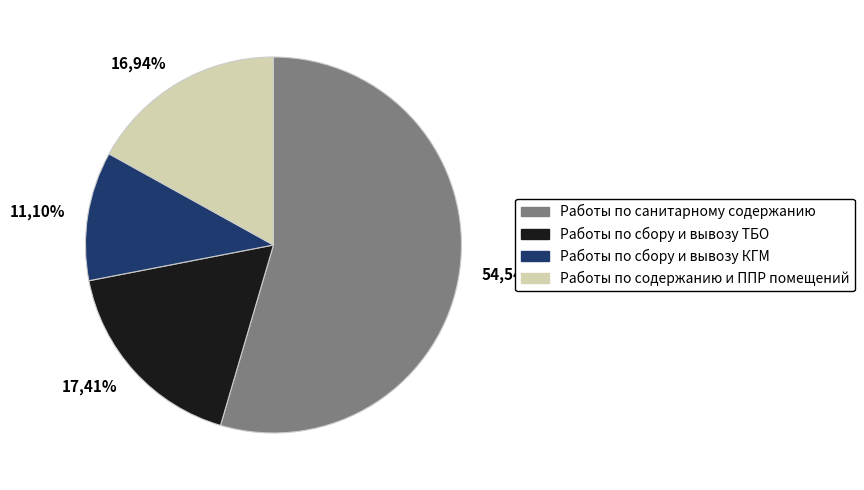

Is the sum of Работы по содержанию и ППР помещений and Работы по сбору и вывозу ТБО greater than half?

No